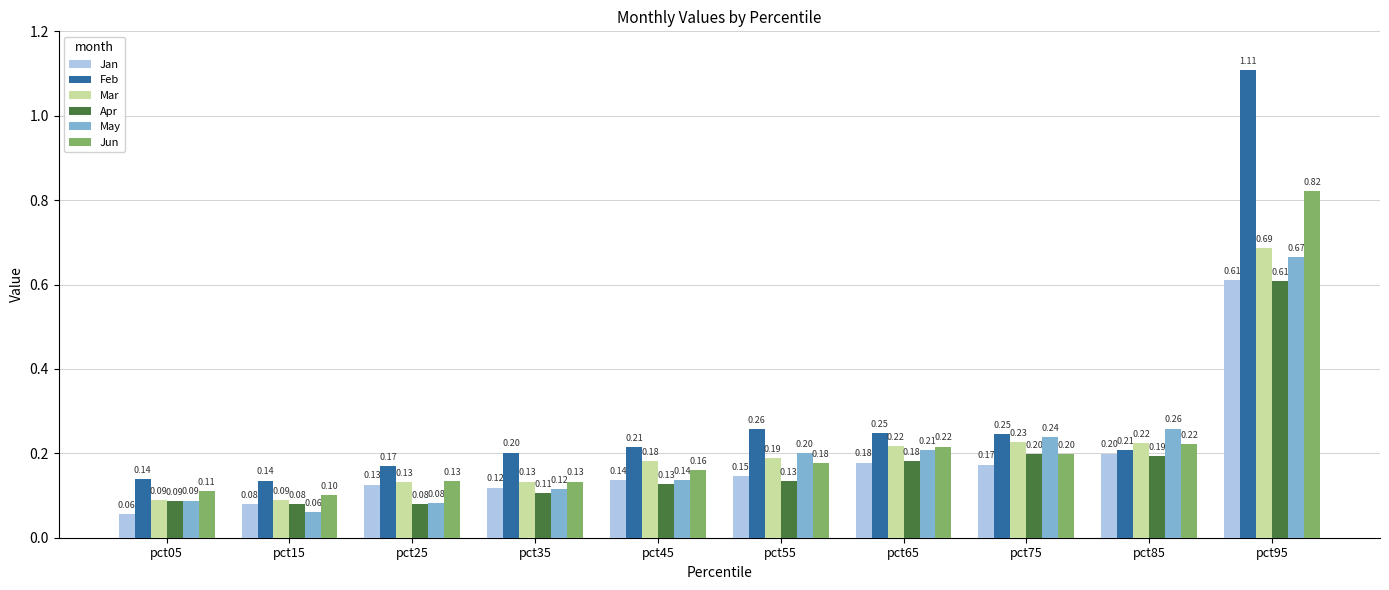

How many groups of bars are there?

10